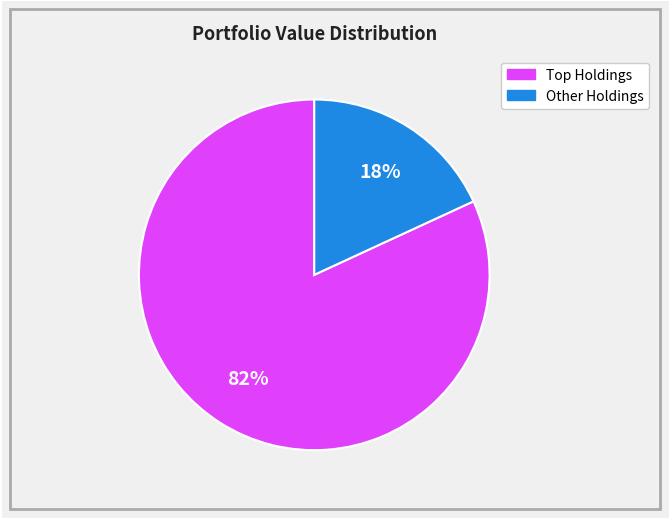

To the nearest percent, what is the difference between the largest and smallest slice percentages?

64%